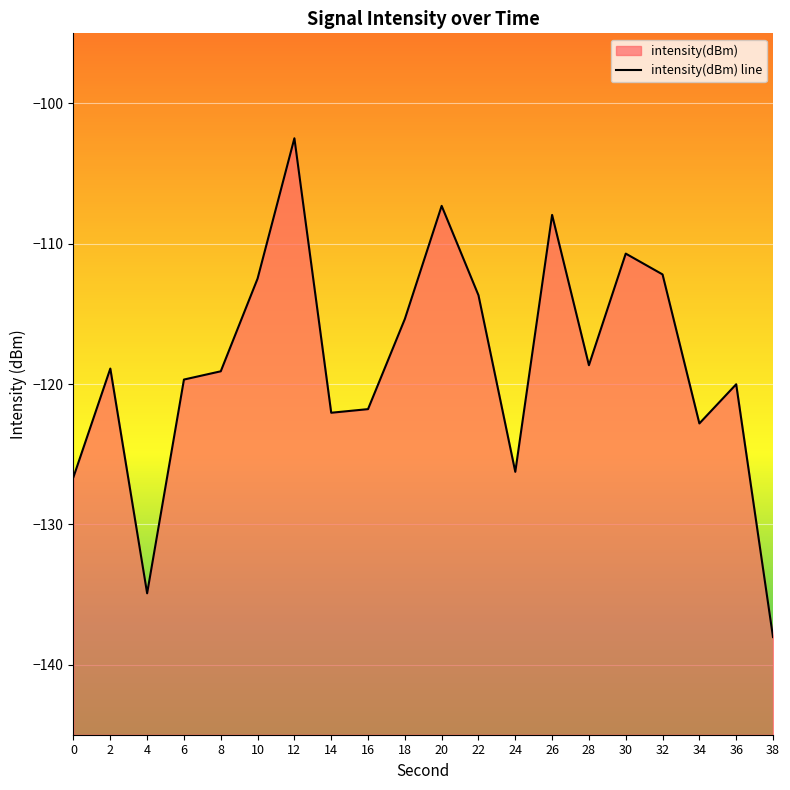

Is it true that the value at 24 is -59.1?

False